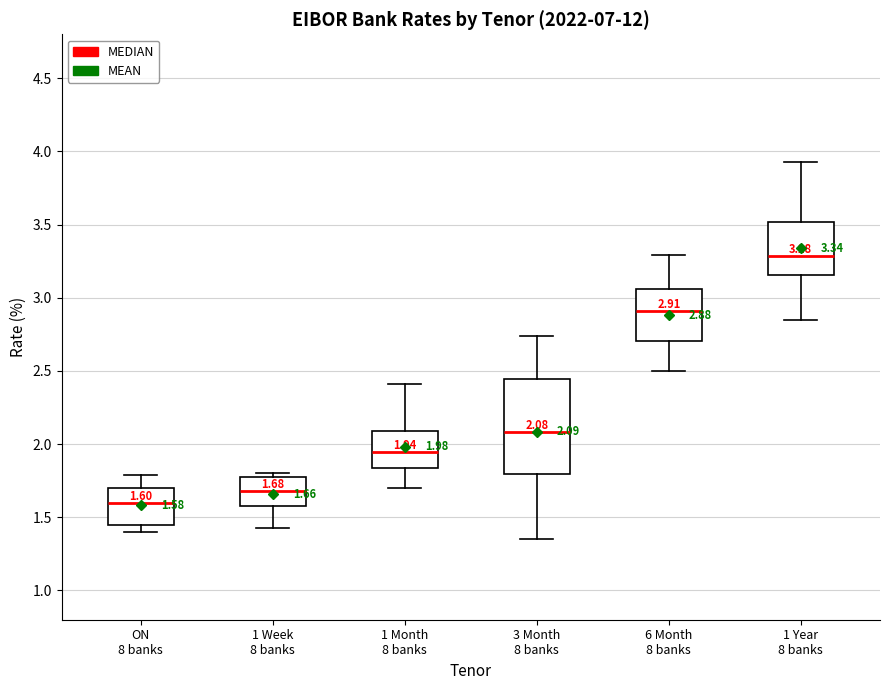

Which box's median line is the lowest?

ON 8 banks